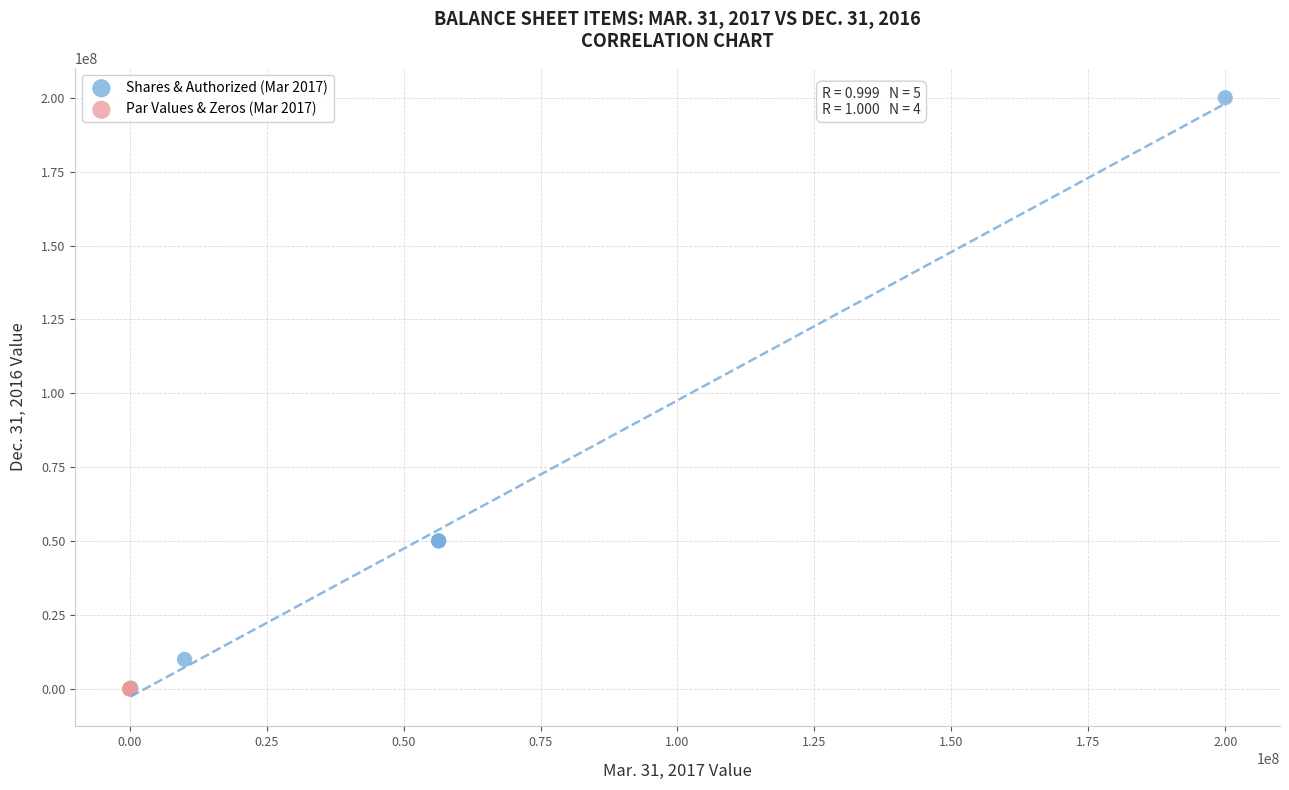

What are all the series names shown in the legend?

Shares & Authorized (Mar 2017), Par Values & Zeros (Mar 2017)